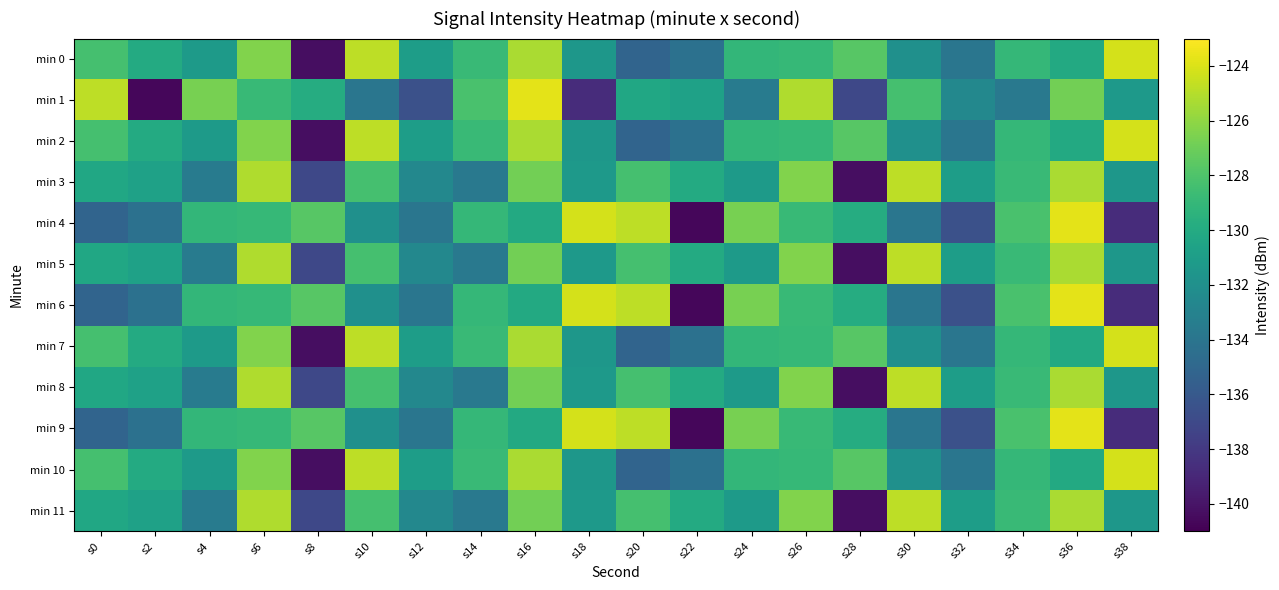

List the series in order of their peak value, highest first.

min 1, min 4, min 6, min 9, min 0, min 2, min 7, min 10, min 3, min 5, min 8, min 11